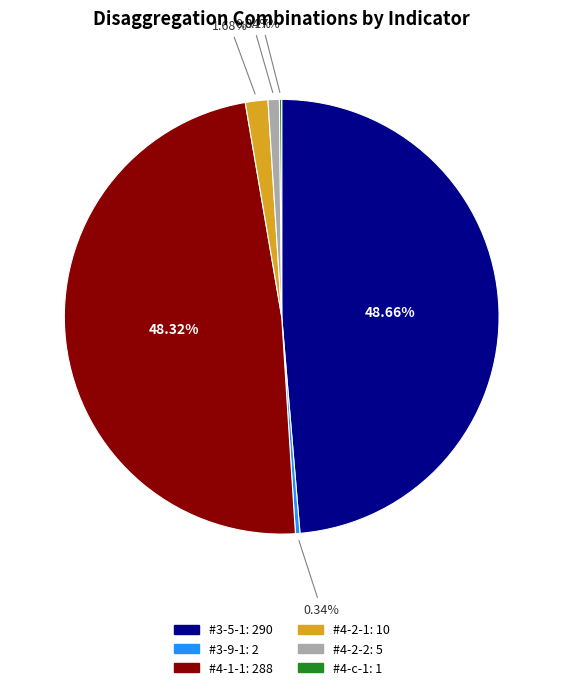

Is #4-2-2 the majority of the pie?

No